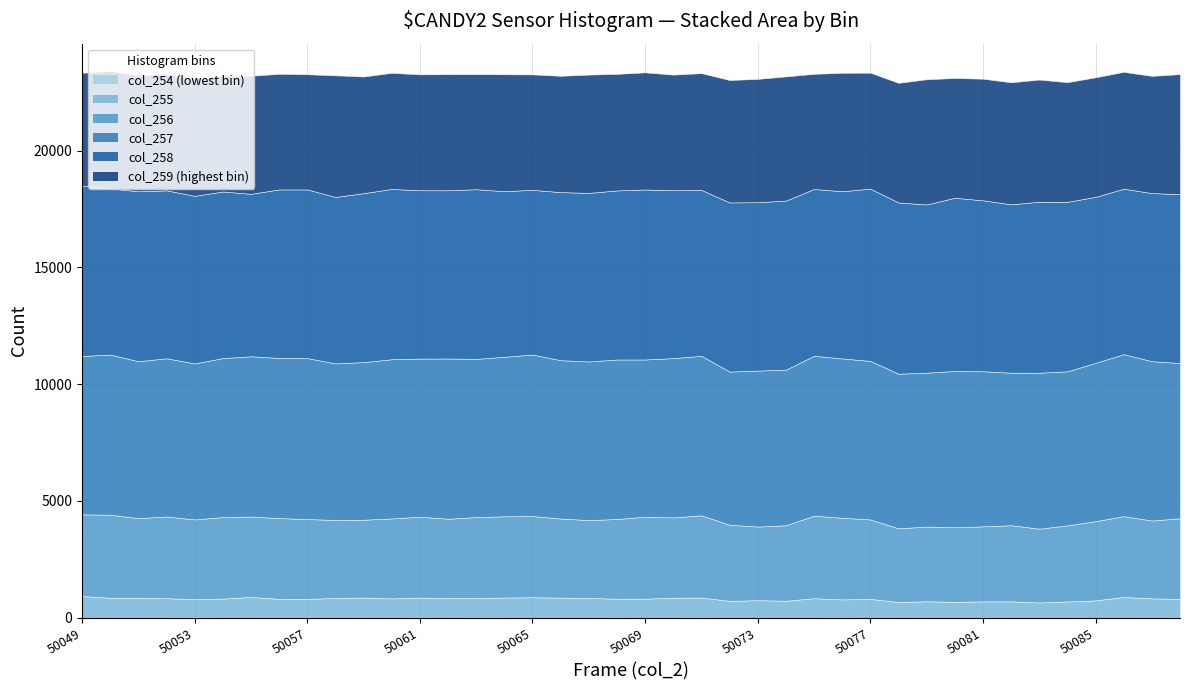

What are all the series names shown in the legend?

col_254, col_255, col_256, col_257, col_258, col_259